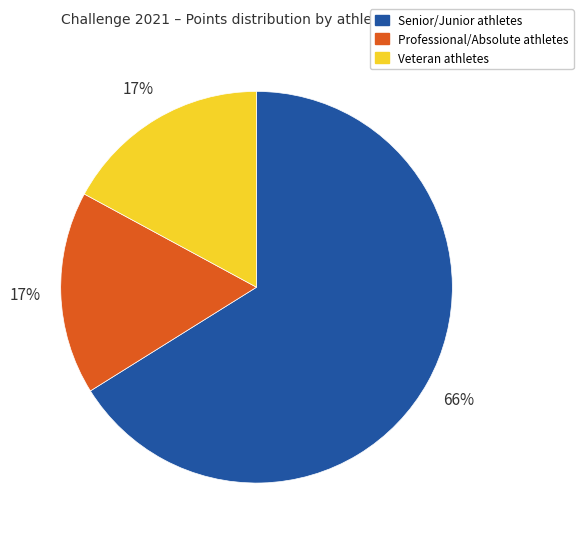

Is there any slice that represents more than half of the pie?

Yes